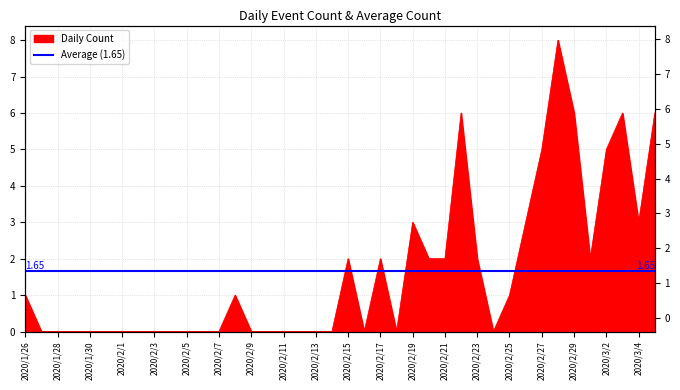

Where is the data nearest to the value 4?

2020/2/19